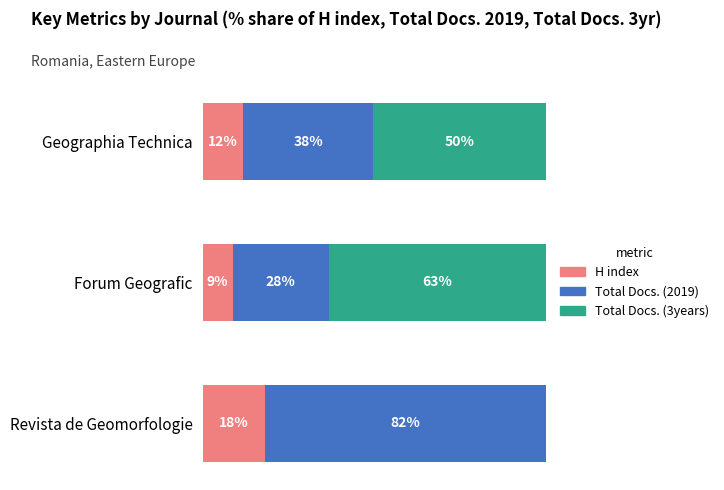

What is the value of the H index bar at the 1st from the left?

11.9